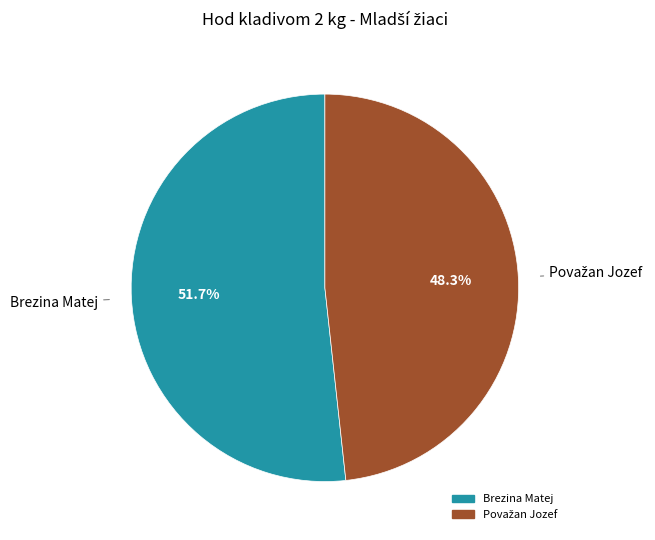

What percentage is the Brezina Matej slice, to the nearest percent?

52%